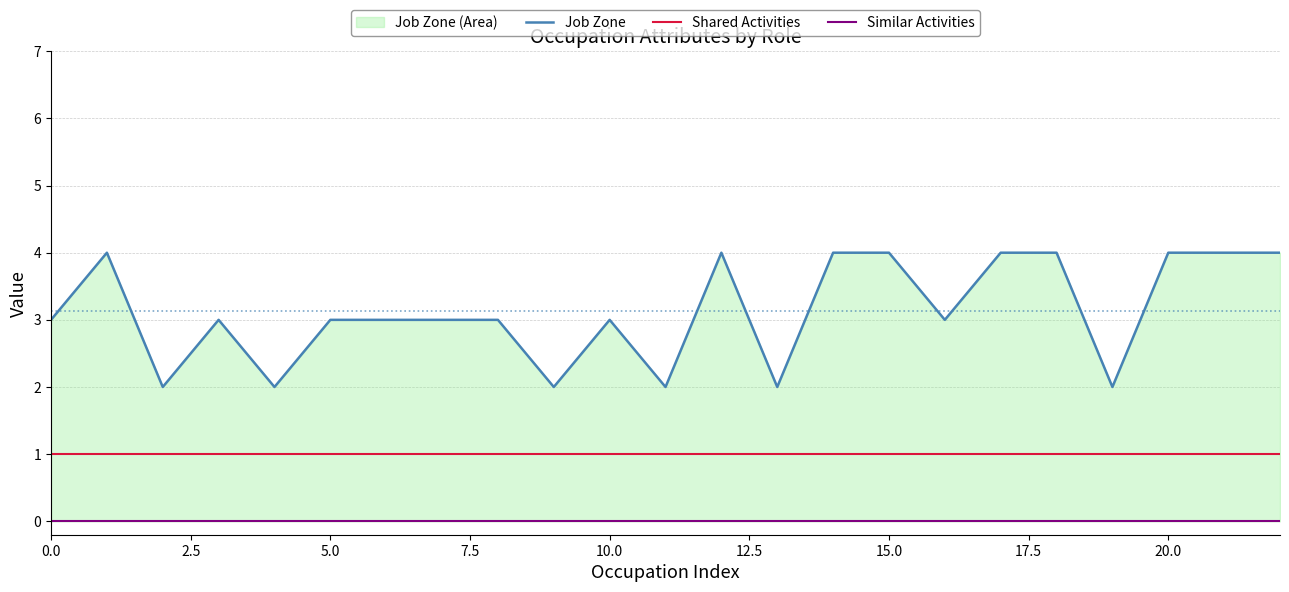

True or false: Similar Activities and Job Zone intersect in this chart.

False